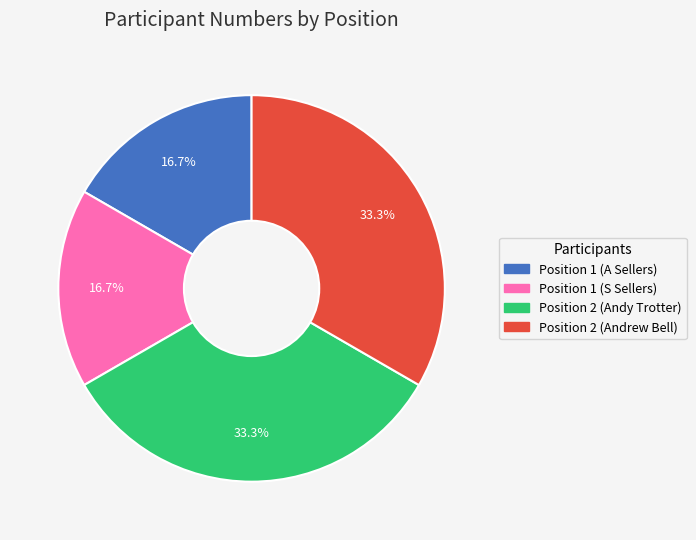

Between Position 2 (Andy Trotter) and Position 1 (S Sellers), which is larger?

Position 2 (Andy Trotter)